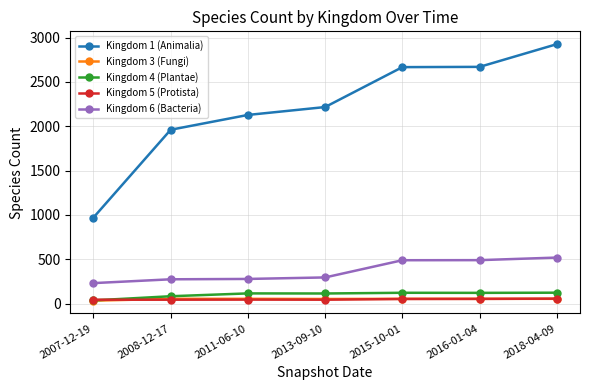

What is the total value across all series at 2015-10-01?

3388